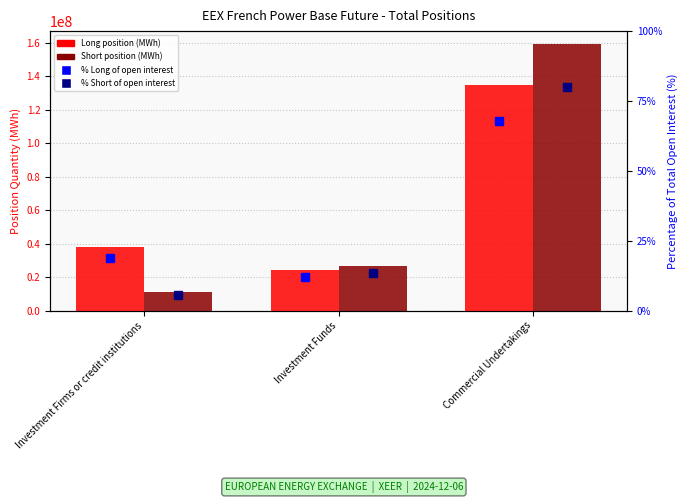

The % Long series shows 19.0 at Investment Firms or credit institutions. True or false?

True